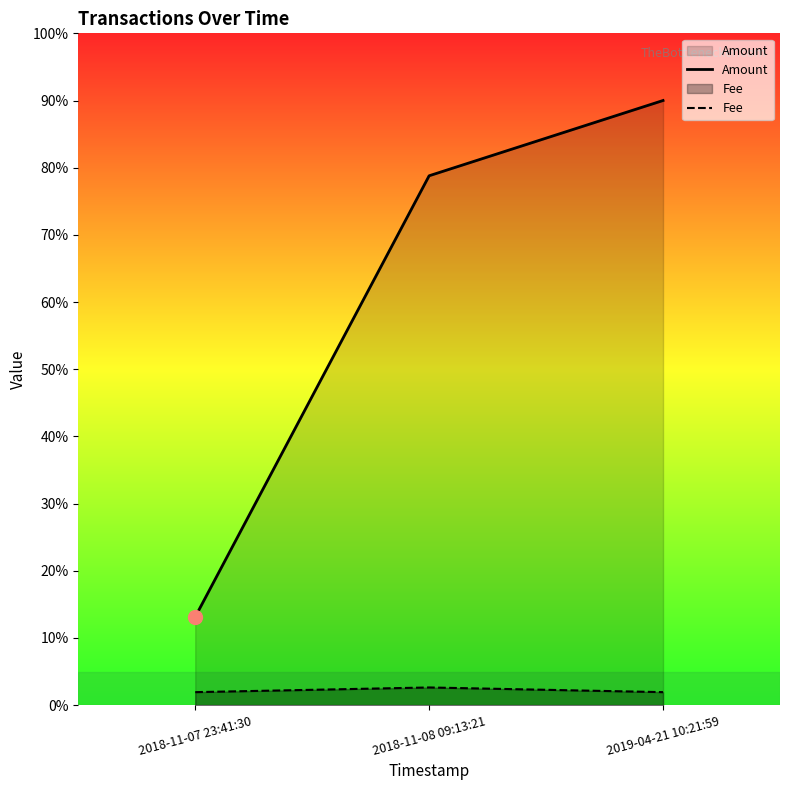

Which series has the largest total across all categories?

Amount